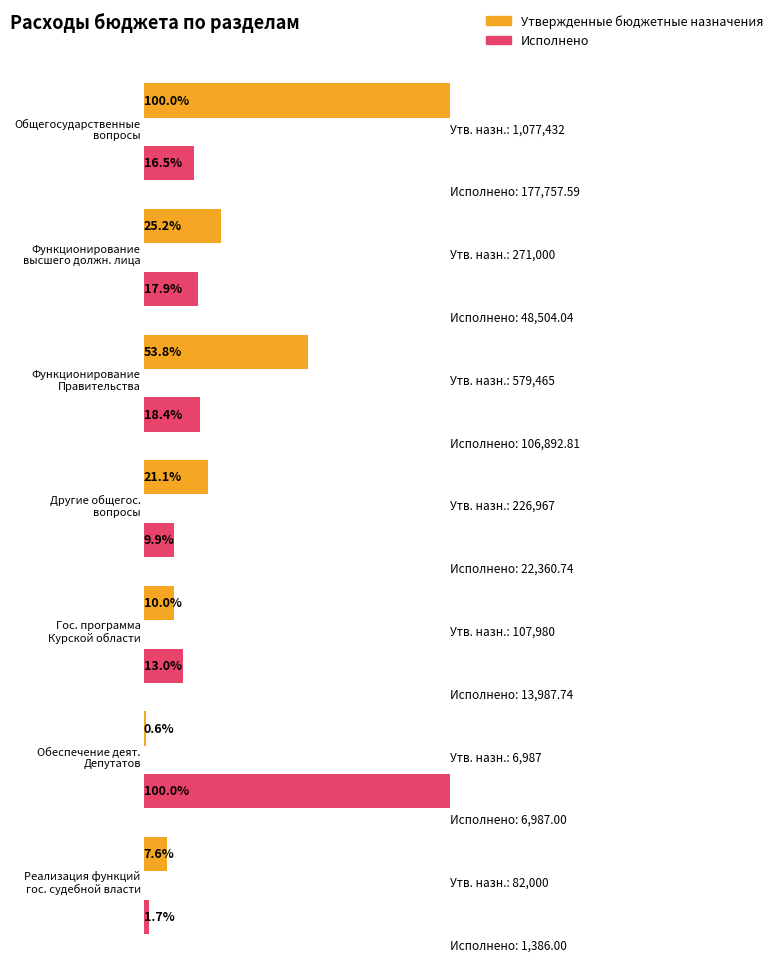

Reading right to left, extract all data points from this chart.

Утвержденные бюджетные назначения: Реализация функций государственной судебной власти=82000.0	Обеспечение деятельности Депутатов=6987.0	Государственная программа Курской области=107980.0	Другие общегосударственные вопросы=226967.0	Функционирование Правительства=579465.0	Функционирование высшего должностного лица=271000.0	Общегосударственные вопросы=1077432.0
Исполнено: Реализация функций государственной судебной власти=1386.0	Обеспечение деятельности Депутатов=6987.0	Государственная программа Курской области=13987.7	Другие общегосударственные вопросы=22360.7	Функционирование Правительства=106892.8	Функционирование высшего должностного лица=48504.0	Общегосударственные вопросы=177757.6